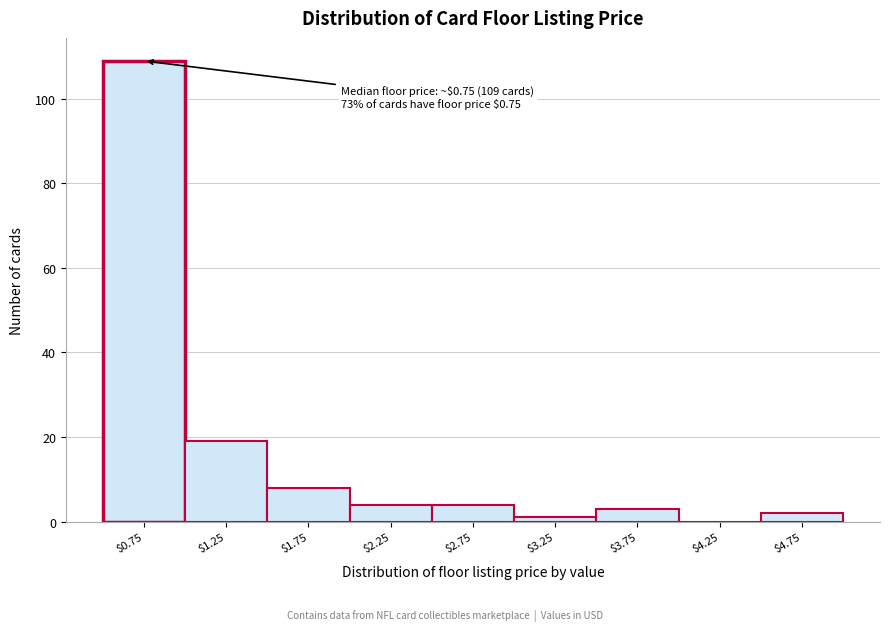

What is the maximum value shown in the chart?

109